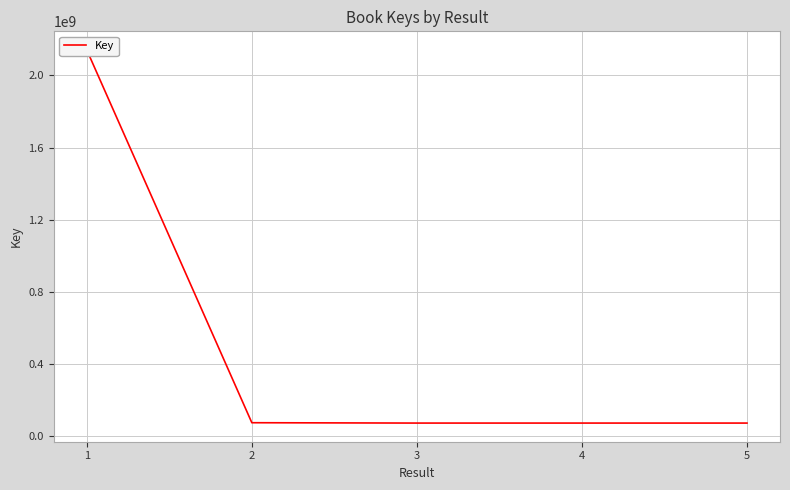

Reading left to right, what are all the values shown in this chart?

2141337904	72394847	70462509	70462519	70462514